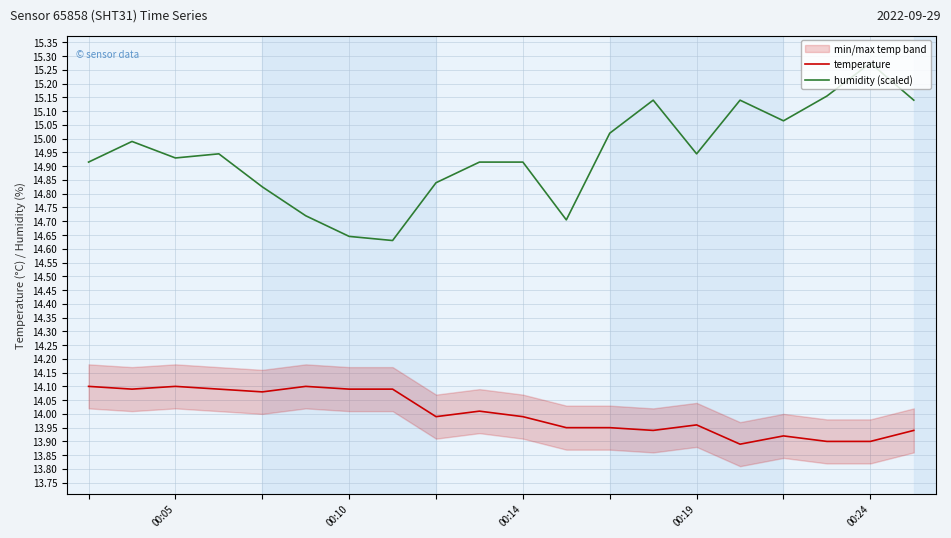

True or false: temperature and humidity (scaled) intersect in this chart.

False